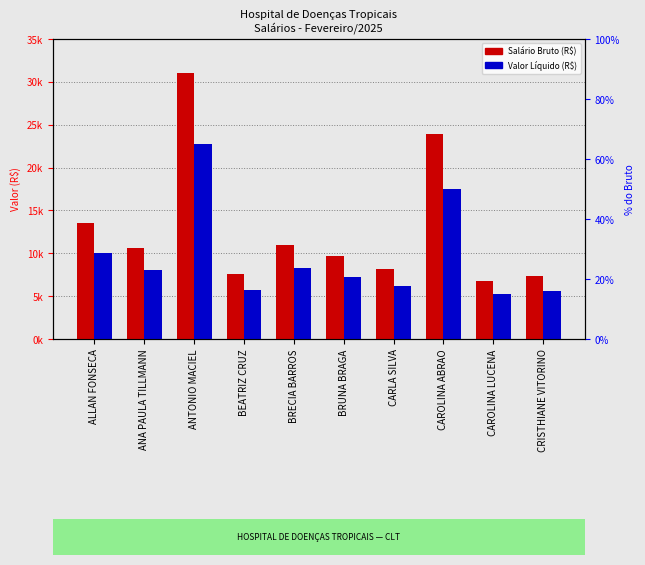

At how many categories does at least one series exceed 17022?

2